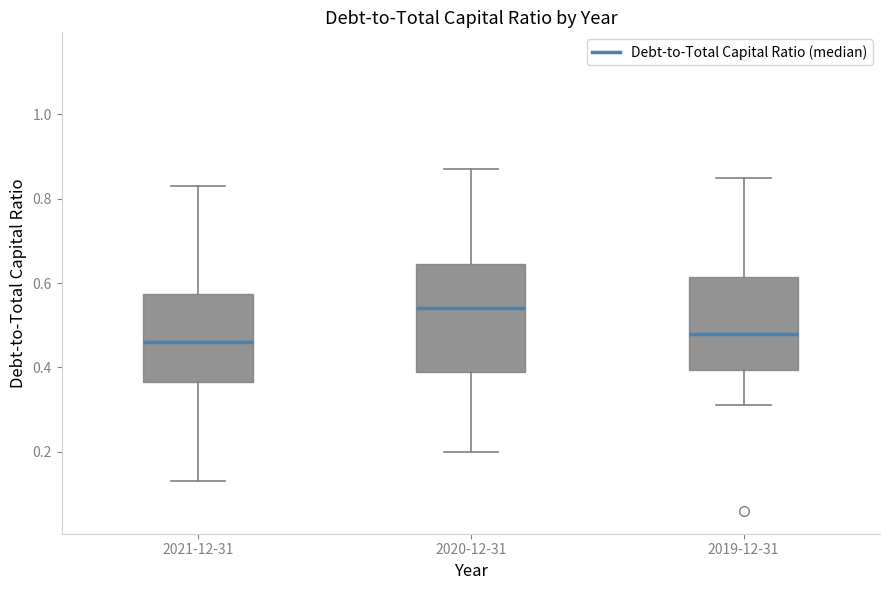

Reading left to right, read every box against the y-axis: the position of its median line, the range the box covers, and the ends of its whiskers. The values are not printed on the chart, so give them approximately, as read against the axis.

2021-12-31: median 0.46, box 0.36 to 0.58, whiskers 0.14 to 0.84
2020-12-31: median 0.54, box 0.40 to 0.64, whiskers 0.20 to 0.88
2019-12-31: median 0.48, box 0.40 to 0.62, whiskers 0.32 to 0.86